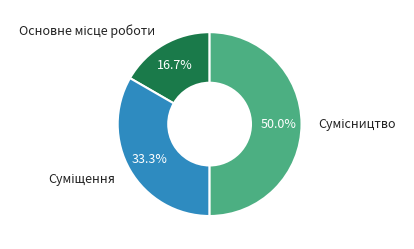

To the nearest percent, what is the difference between the largest and smallest slice percentages?

33%